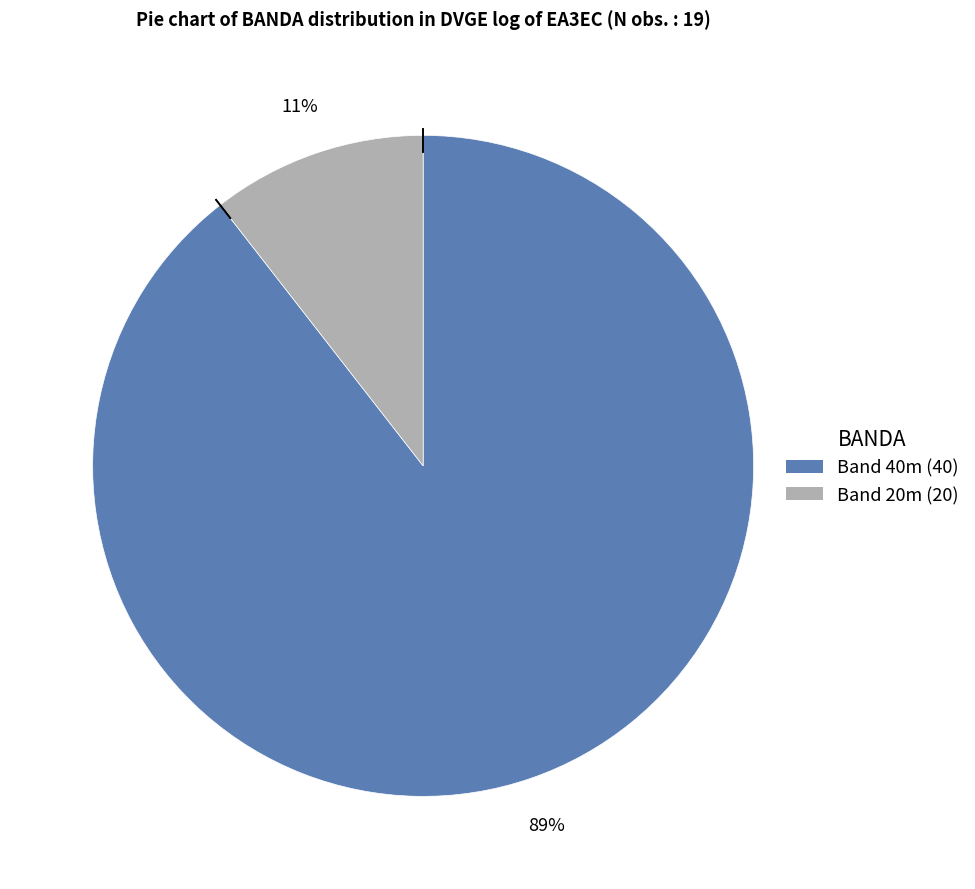

Is there a majority slice in this chart?

Yes